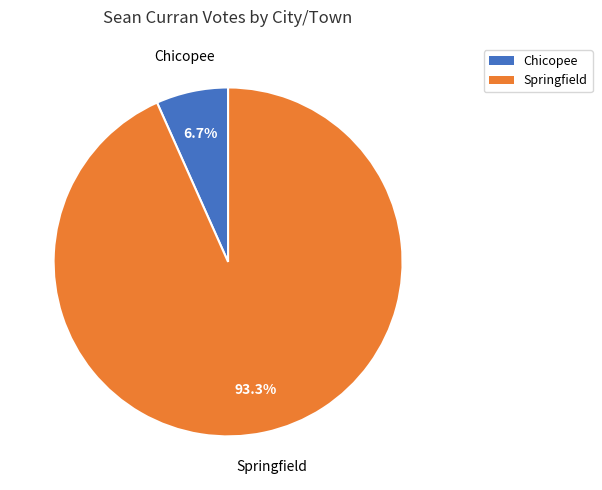

Which category accounts for the majority?

Springfield